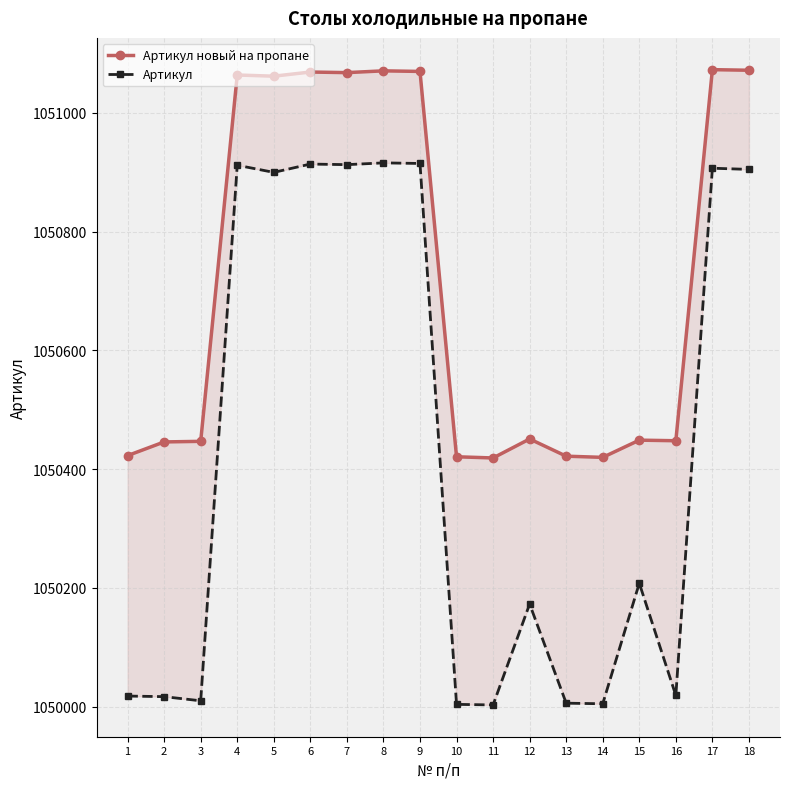

Count the number of categories in the chart.

18